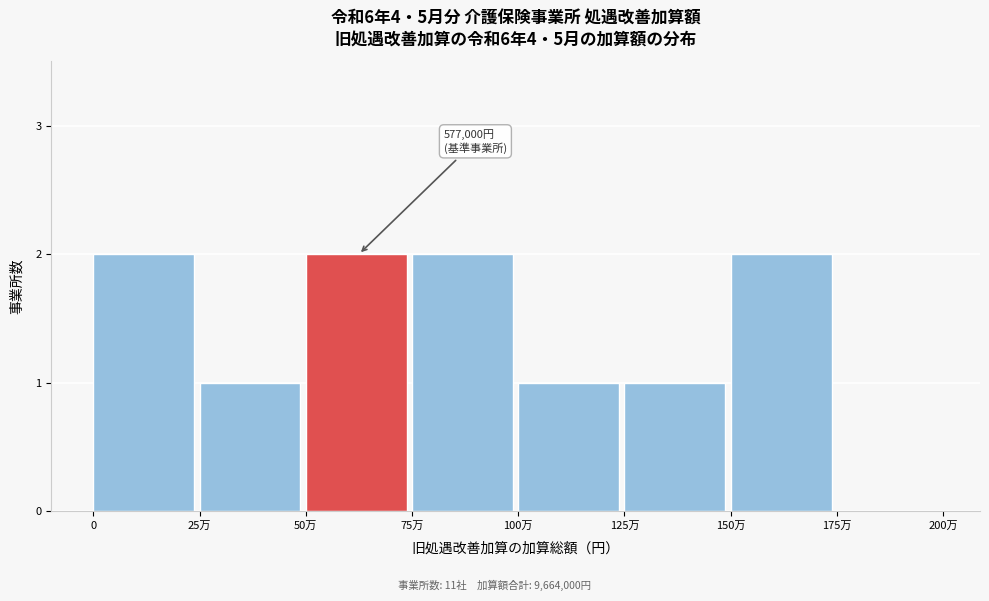

Reading right to left, what are all the values shown in this chart?

175万=0	150万=2	125万=1	100万=1	75万=2	50万=2	25万=1	0=2